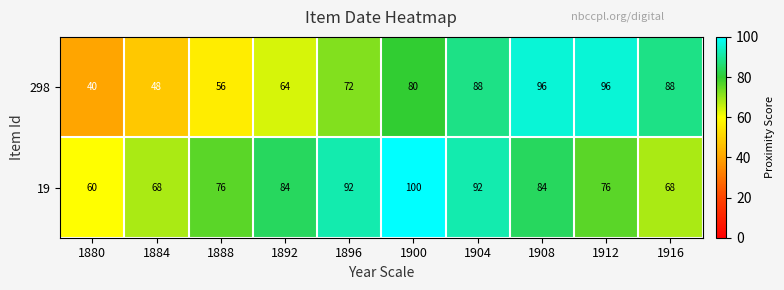

Reading left to right, what are all the values shown in this chart?

298: 40	48	56	64	72	80	88	96	96	88
19: 60	68	76	84	92	100	92	84	76	68